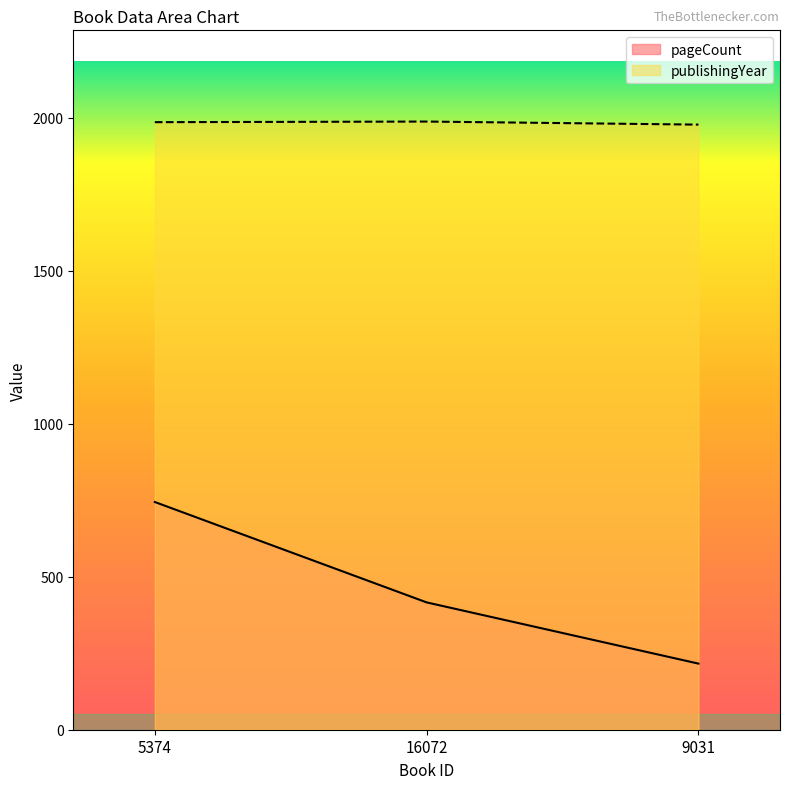

Where does the pageCount series first go above 416?

5374